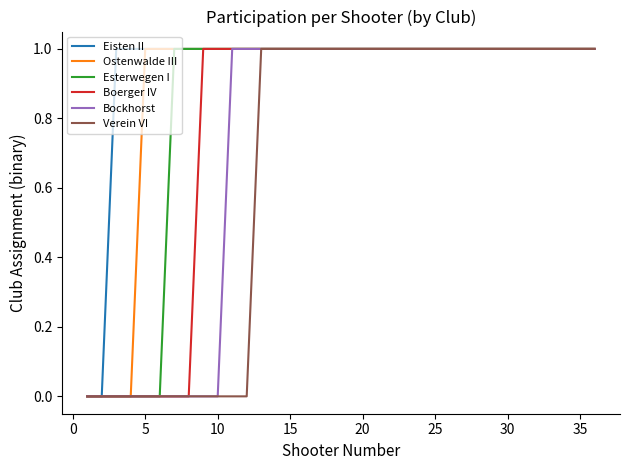

Which series has the largest total across all categories?

Eisten II